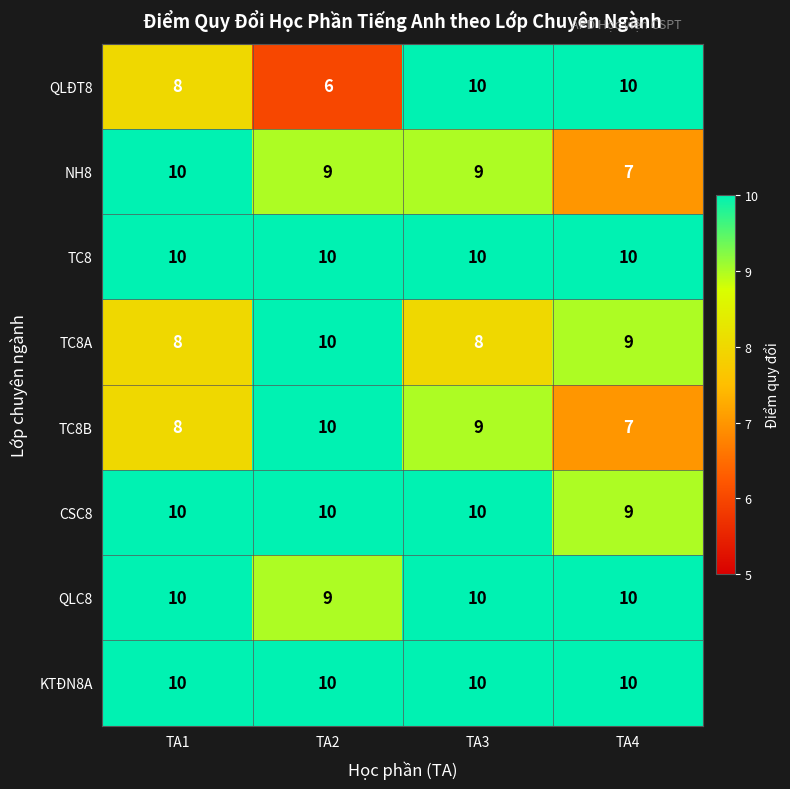

At which label does NH8 reach its minimum?

TA4